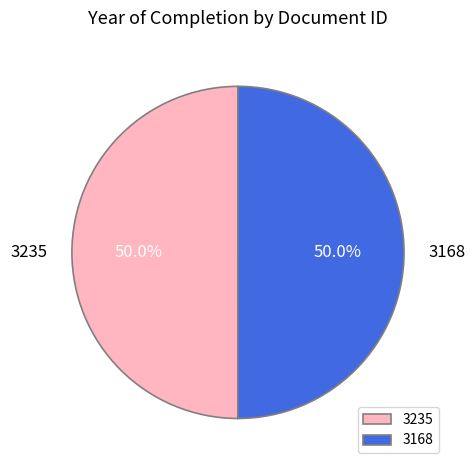

To the nearest percent, what percentage of the pie is 3168?

50%